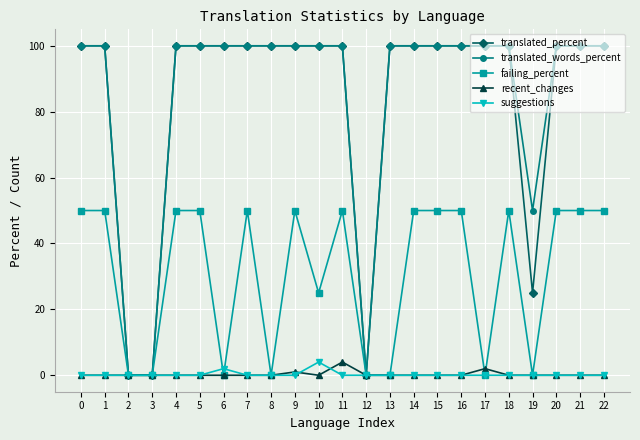

What is the difference between the second highest and minimum values in the translated_percent series?

100